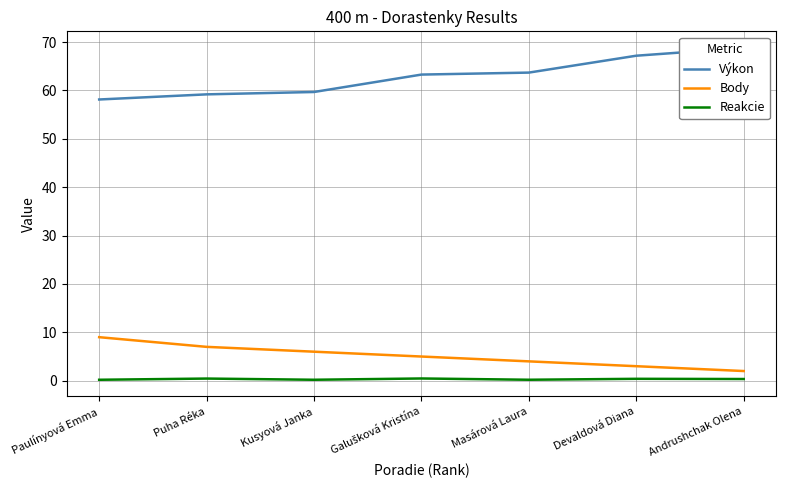

What is the difference between the second highest and second lowest values in the Body series?

4.0